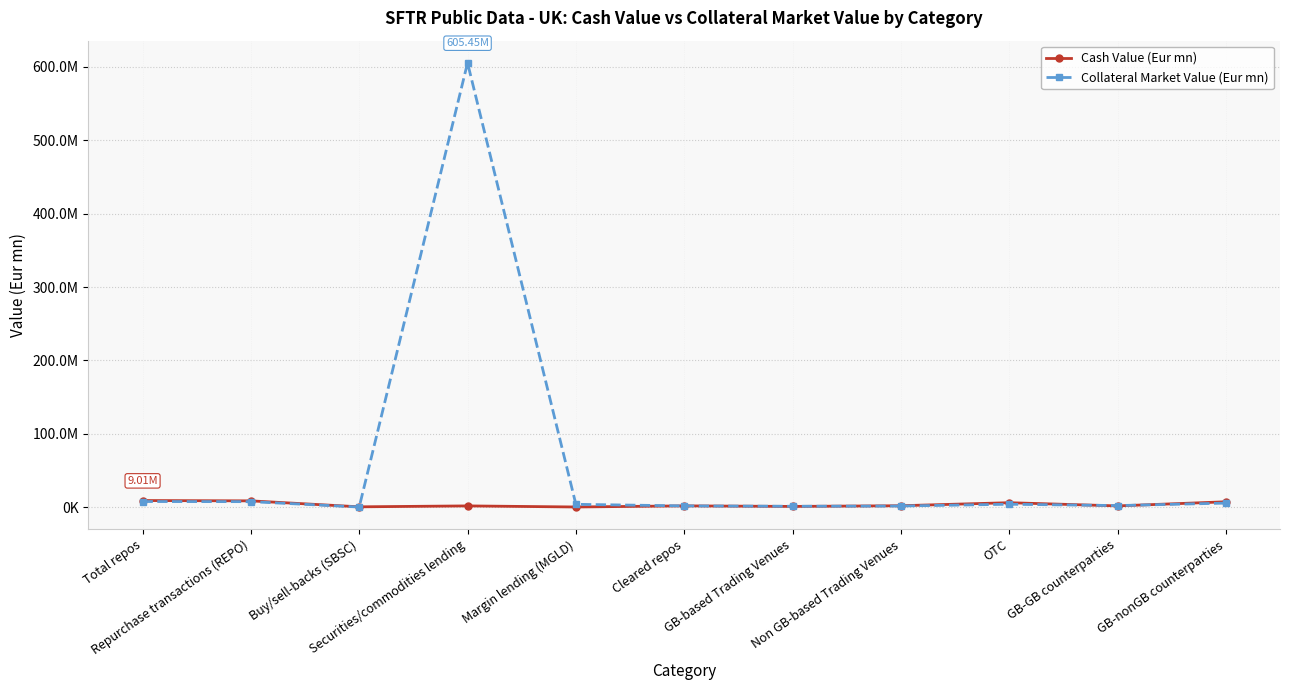

What is the label of the 3rd point from the left?

Buy/sell-backs (SBSC)